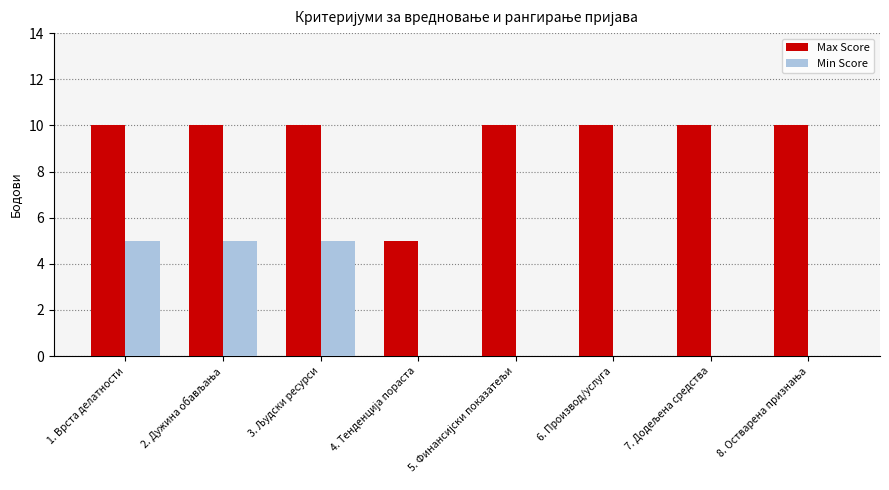

What is the sum of all Min Score values?

15